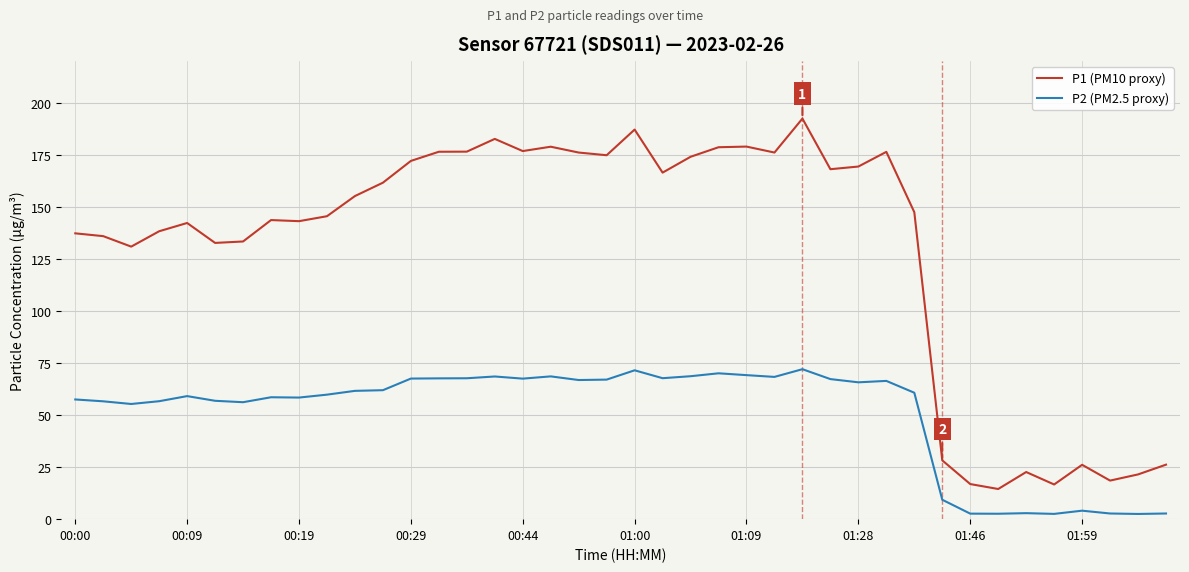

In P1 (PM10 proxy), how many points are lower than both neighbors (excluding endpoints)?

11